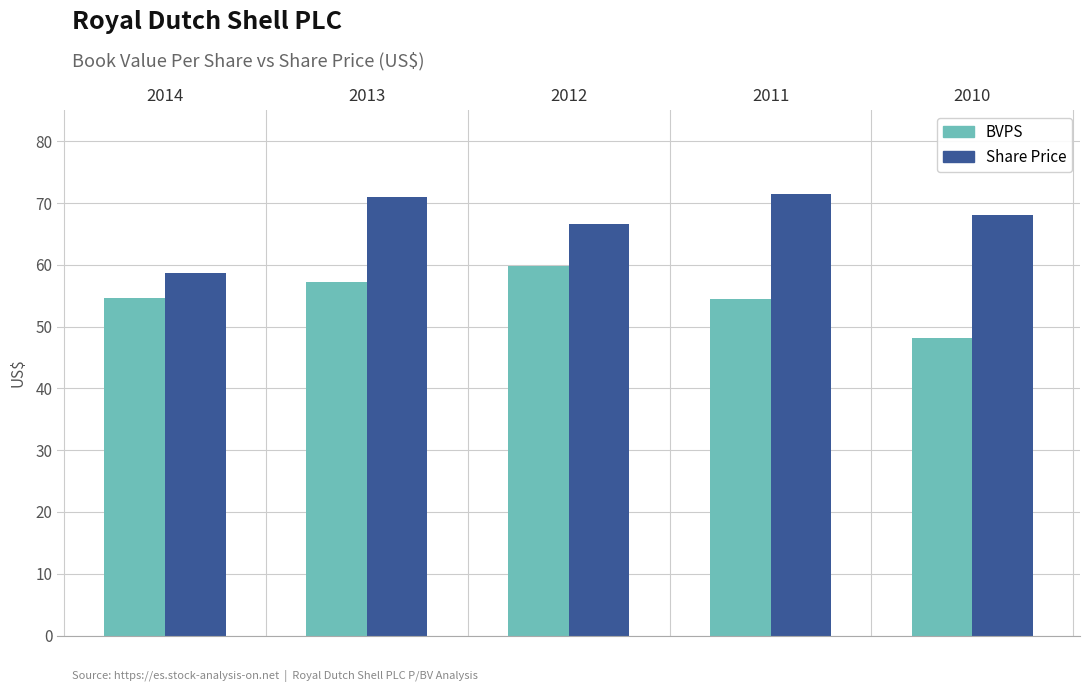

Are the bars grouped side by side (vs. stacked)?

Yes